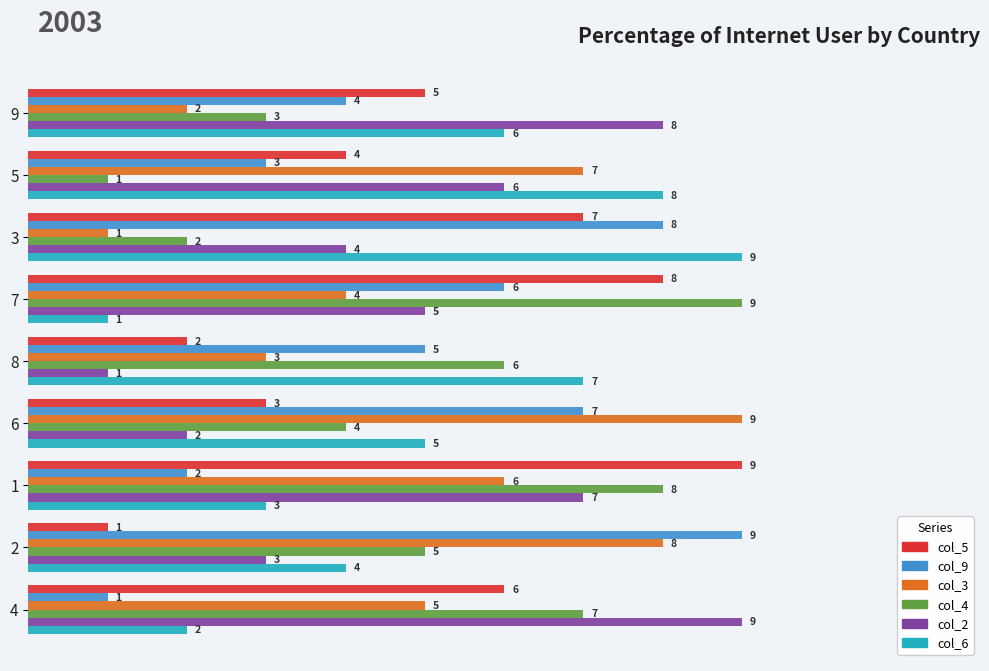

Is the value of col_4 at 8 greater than the value of col_9 at 9?

Yes